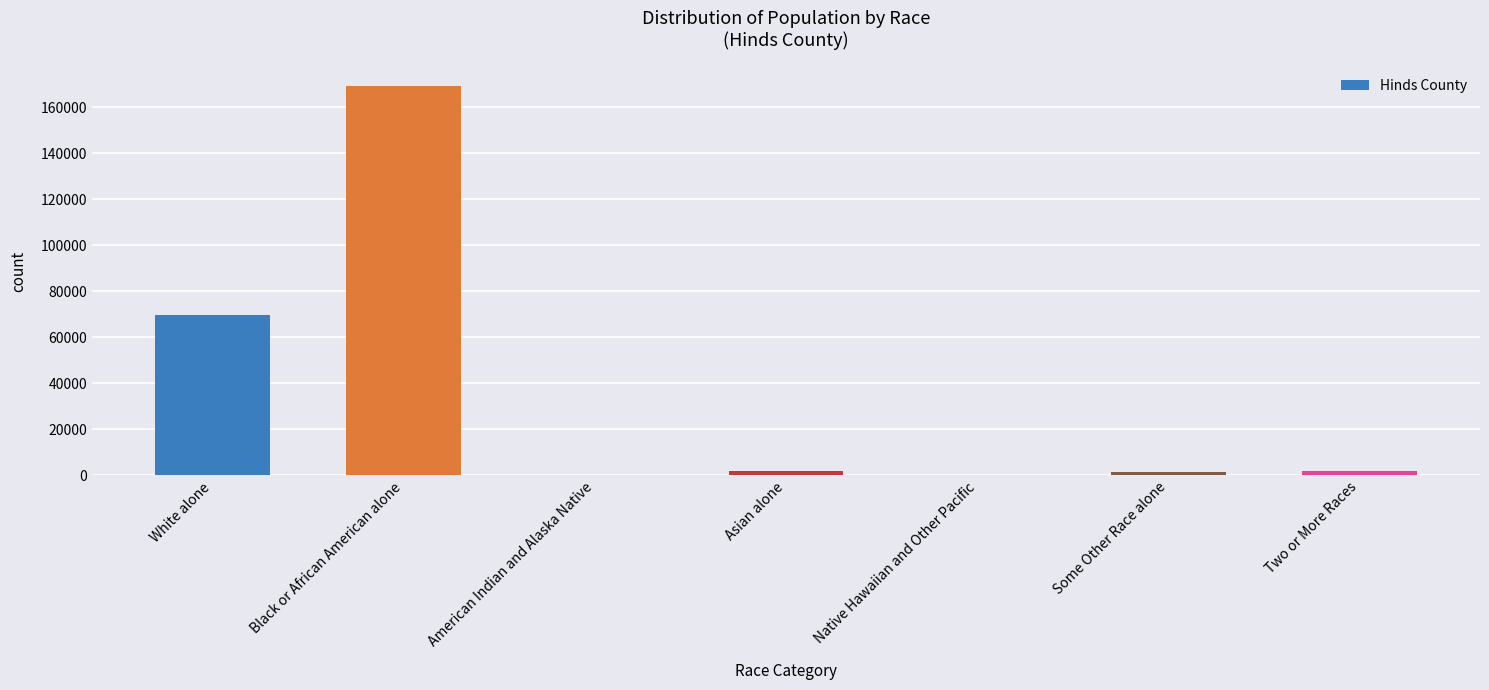

What is the sum of all values?

245285